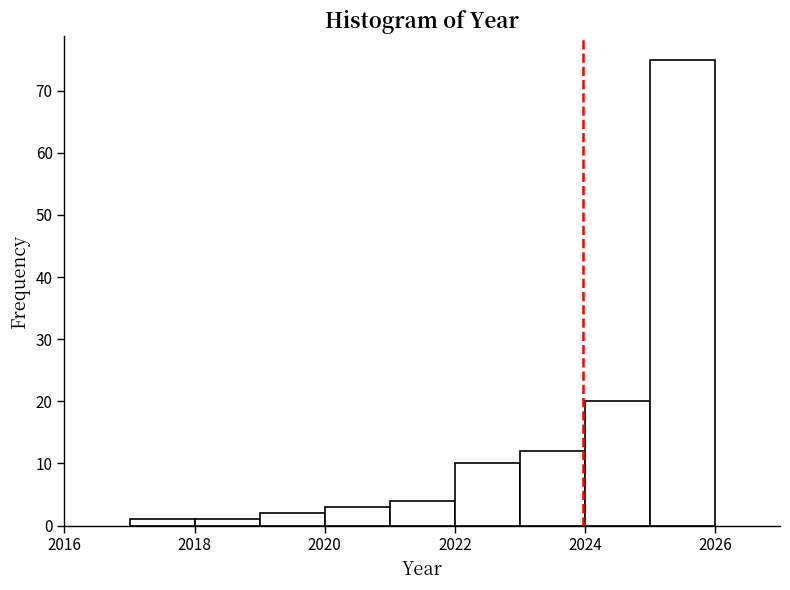

Over which range of the x-axis is the bar tallest?

2025 to 2026